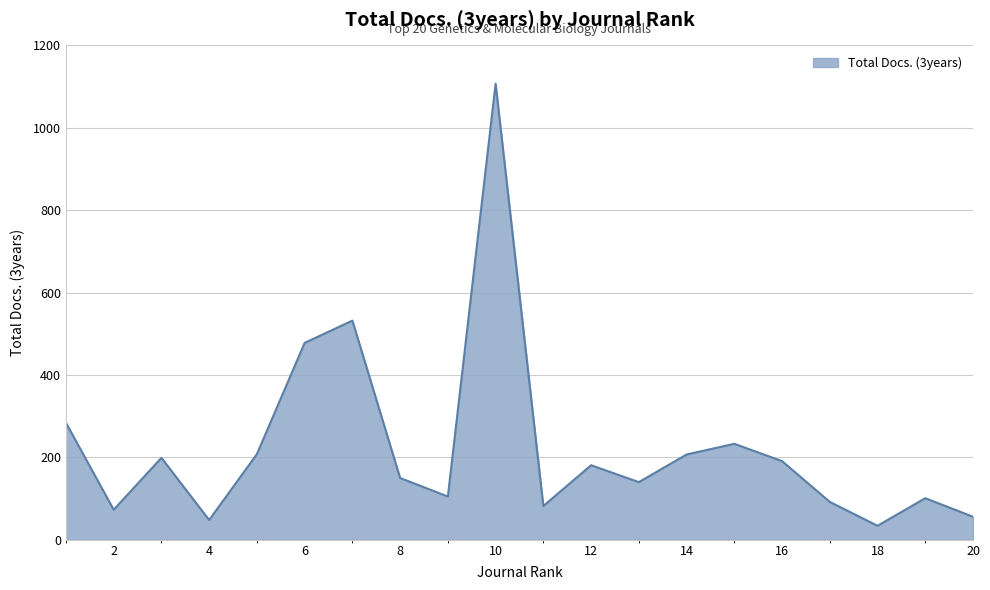

What is the difference between the maximum and minimum values?

1073